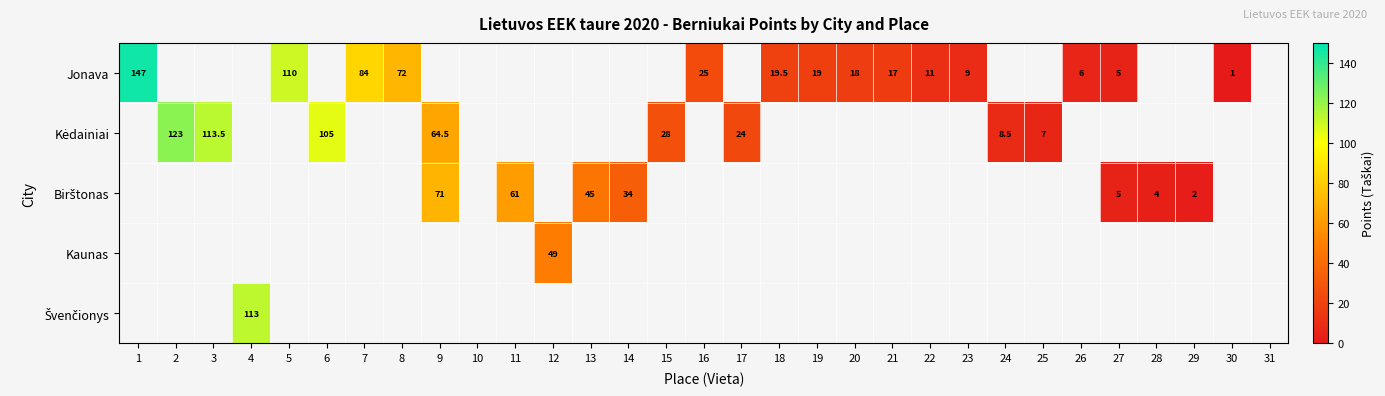

Which label corresponds to the largest value in the chart?

1